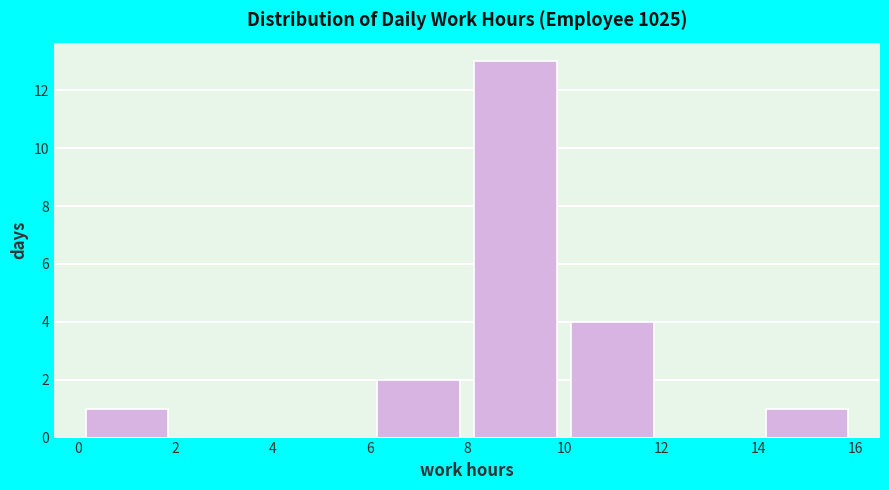

How tall is the bar that spans 8 to 10 on the x-axis? The values are not printed on the chart, so give them approximately, as read against the axis.

13